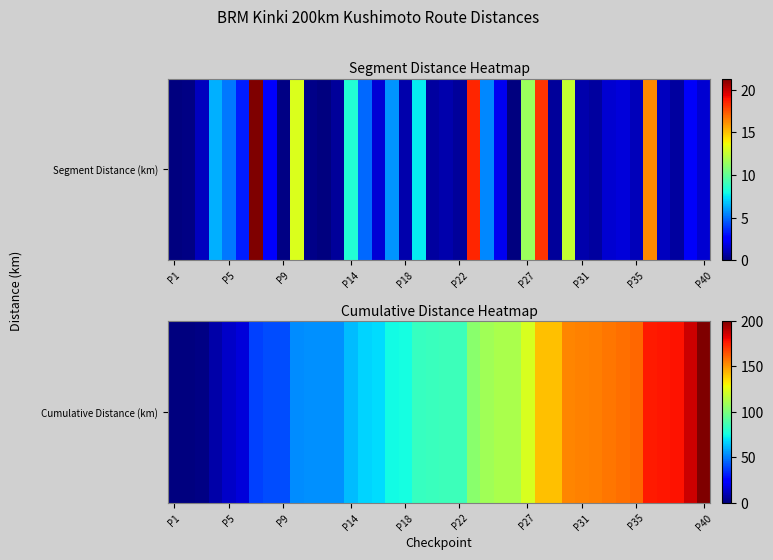

How many data points does each series have?

40